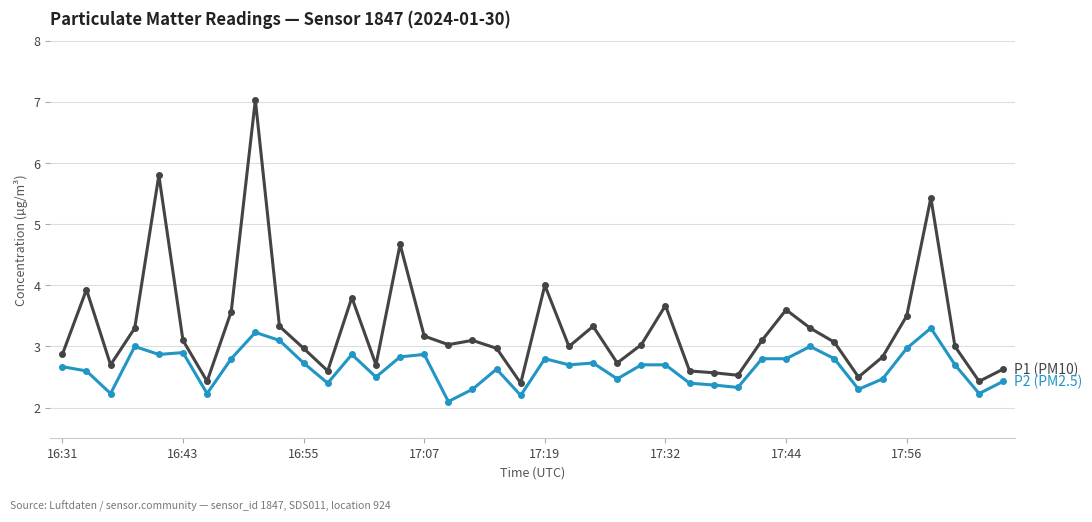

What is the greatest value displayed?

7.0